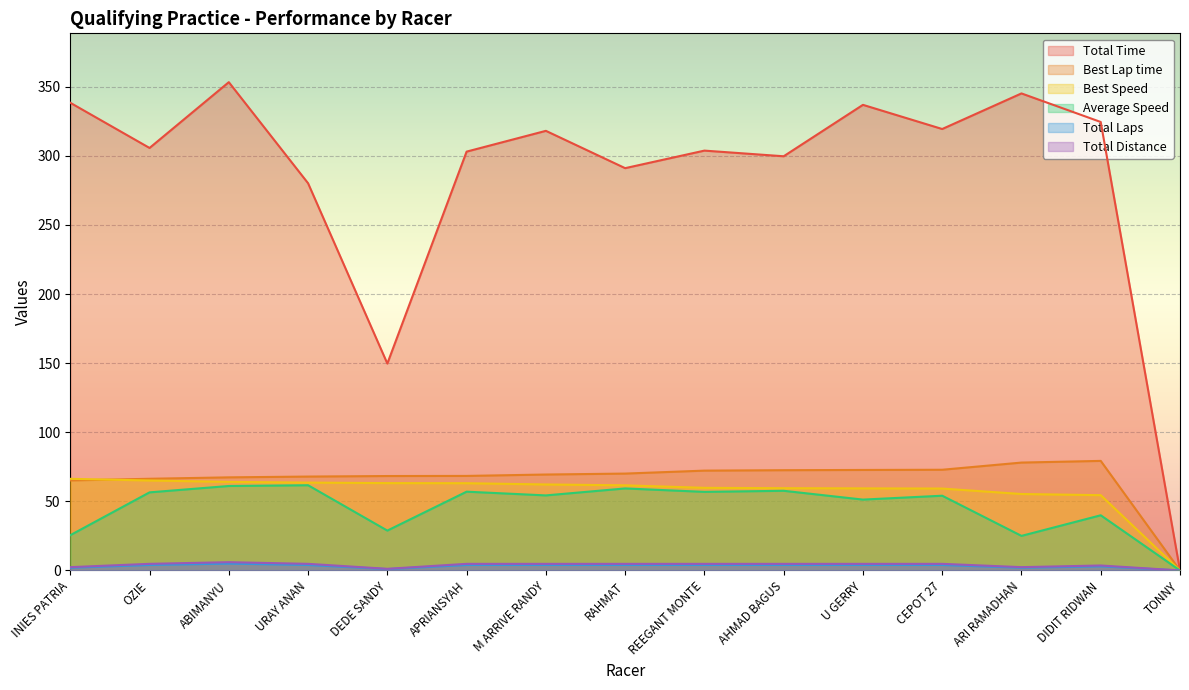

Reading left to right, what are all the values shown in this chart?

Total Time: 338.4	305.7	353.3	280.2	149.7	303.1	318.1	291.1	303.8	299.7	336.9	319.4	345.2	324.5	0.0
Best Lap time: 65.1	66.4	67.4	67.9	68.3	68.4	69.4	70.1	72.2	72.6	72.7	72.9	78.1	79.3	0.0
Best Speed: 66.3	65.1	64.1	63.6	63.2	63.1	62.2	61.6	59.8	59.5	59.4	59.3	55.3	54.5	0.0
Average Speed: 25.5	56.5	61.1	61.7	28.9	57.0	54.3	59.4	56.9	57.7	51.3	54.1	25.0	39.9	0.0
Total Laps: 2.0	4.0	5.0	4.0	1.0	4.0	4.0	4.0	4.0	4.0	4.0	4.0	2.0	3.0	0.0
Total Distance: 2.4	4.8	6.0	4.8	1.2	4.8	4.8	4.8	4.8	4.8	4.8	4.8	2.4	3.6	0.0